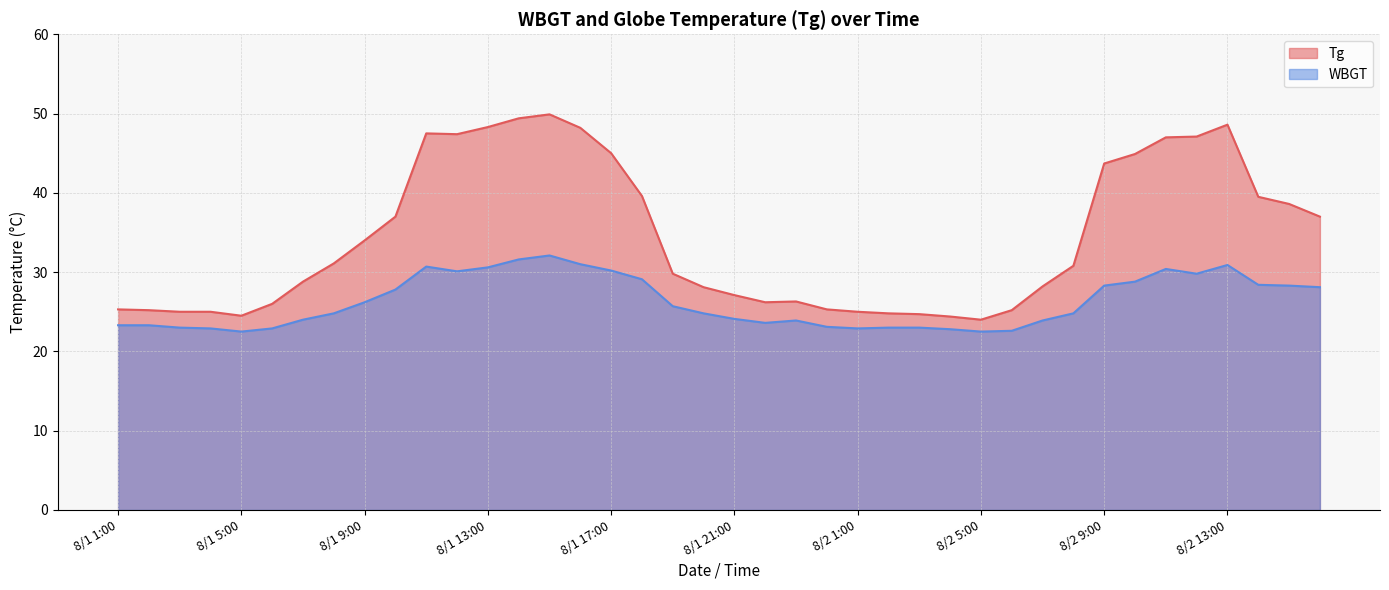

What is the total value across all series at 8/2 11:00?

77.4